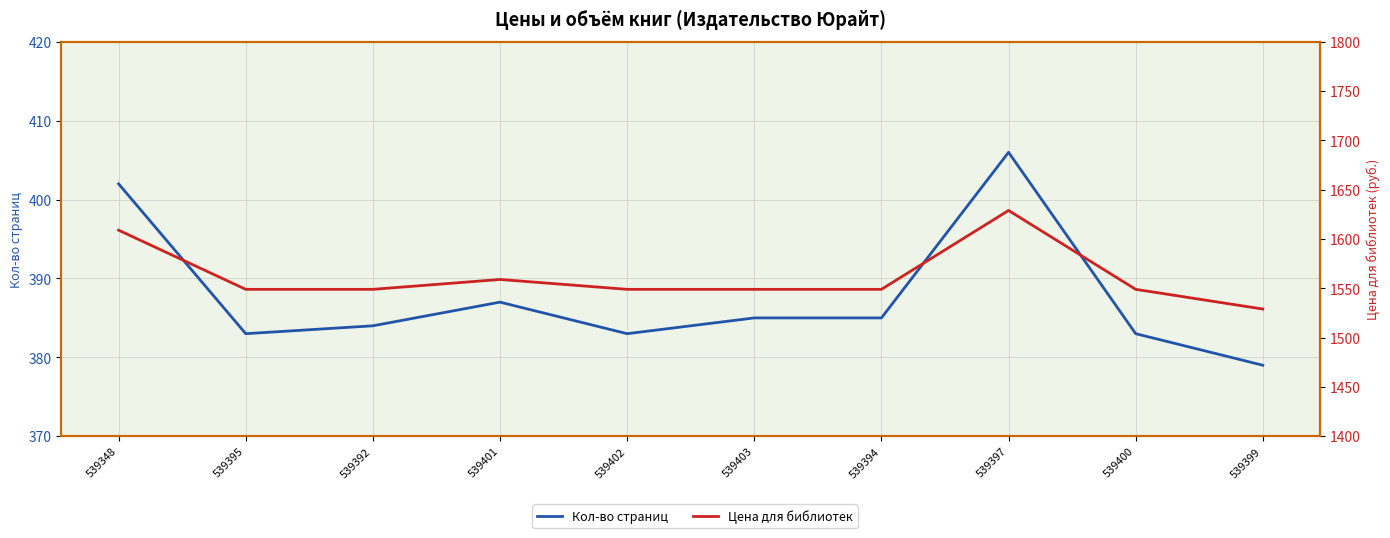

True or false: Кол-во страниц and Цена для библиотек intersect in this chart.

False